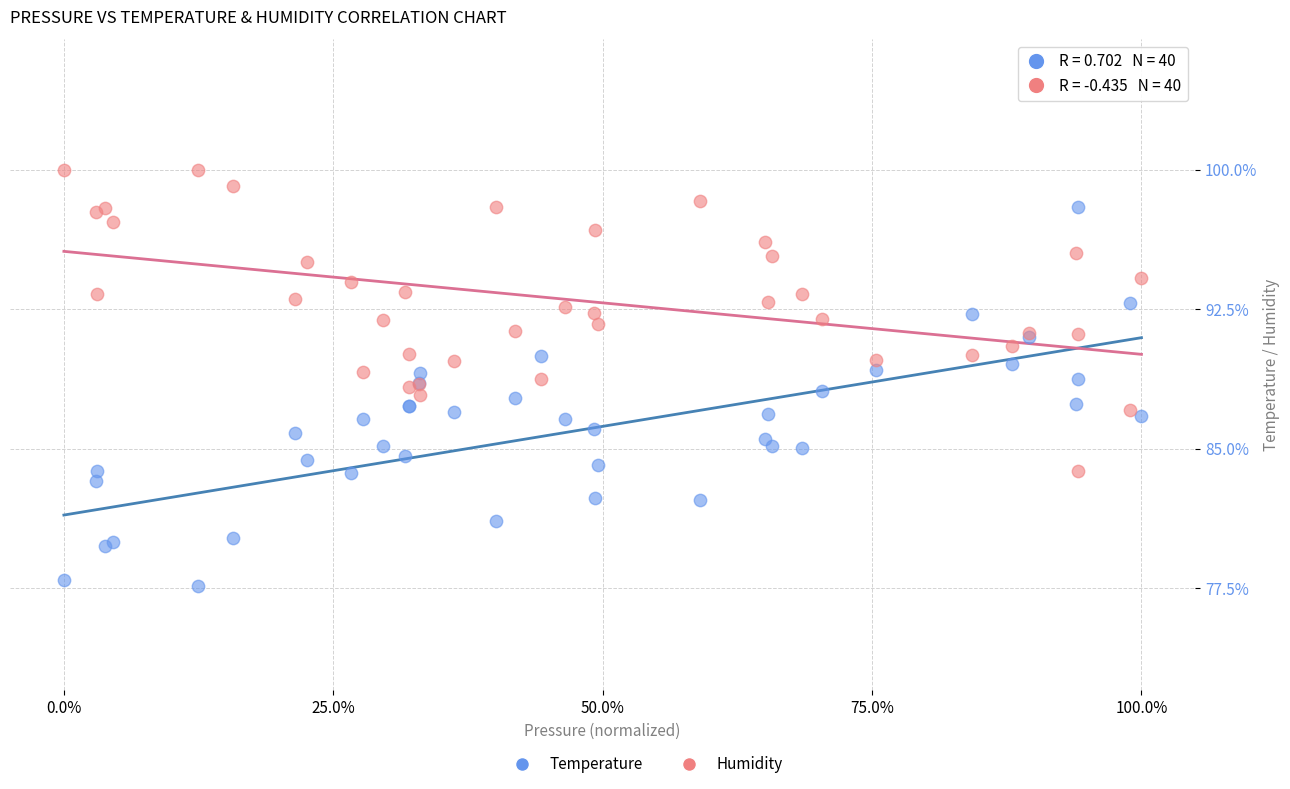

Which series contains the lowest Y value?

Temperature